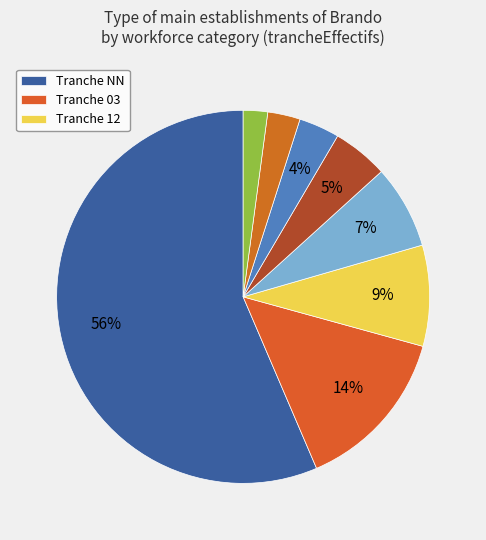

How many segments does this pie chart have?

8